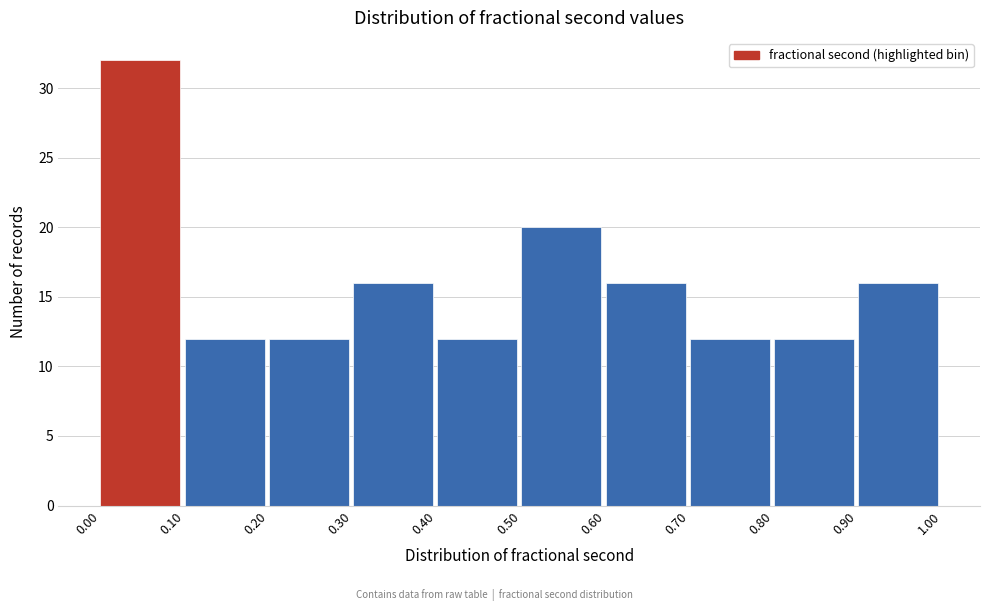

Which range on the x-axis has the tallest bar?

0.00 to 0.10